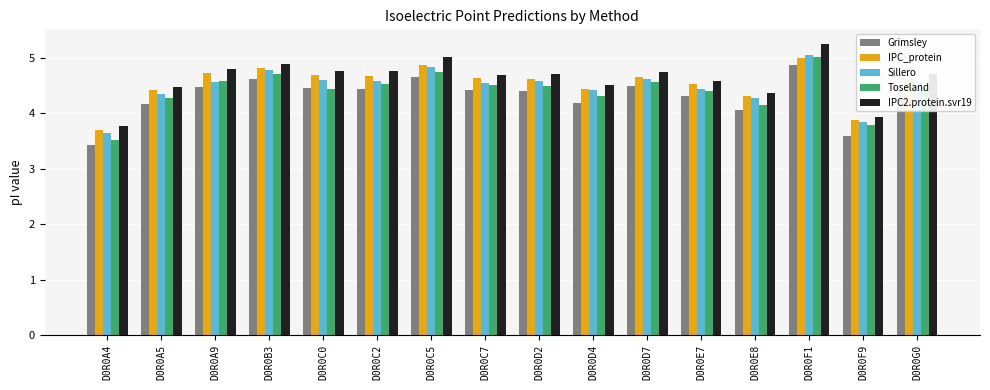

What is the value of the IPC2.protein.svr19 bar at the 1st from the left?

3.8